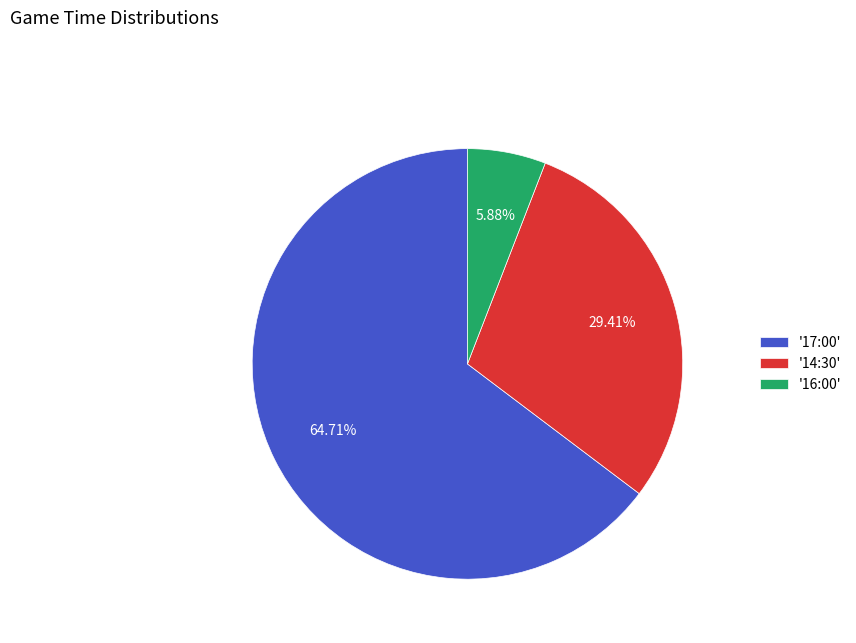

Does any single category account for the majority?

Yes